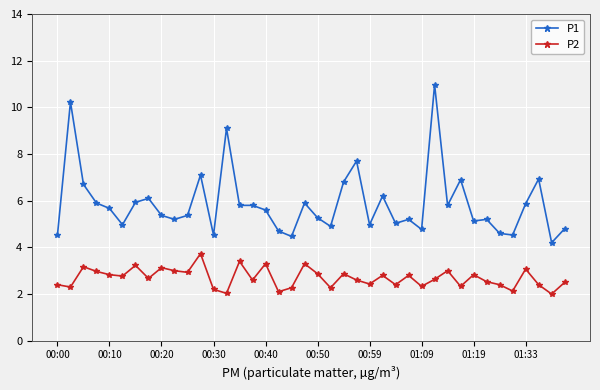

What is the average value of the P2 series?

2.7